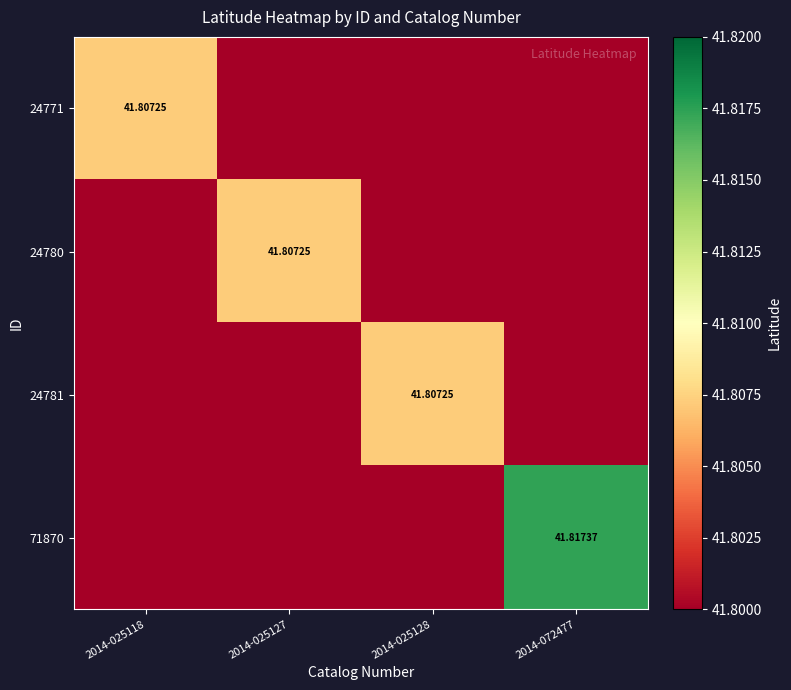

At how many categories does at least one series exceed 41?

4